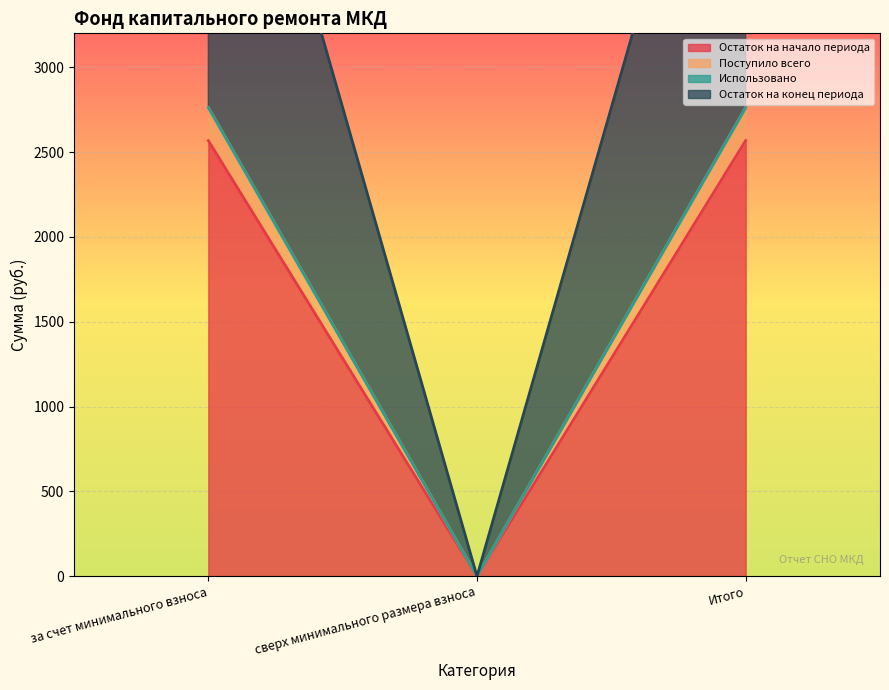

Which label corresponds to the smallest value in the chart?

сверх минимального размера взноса